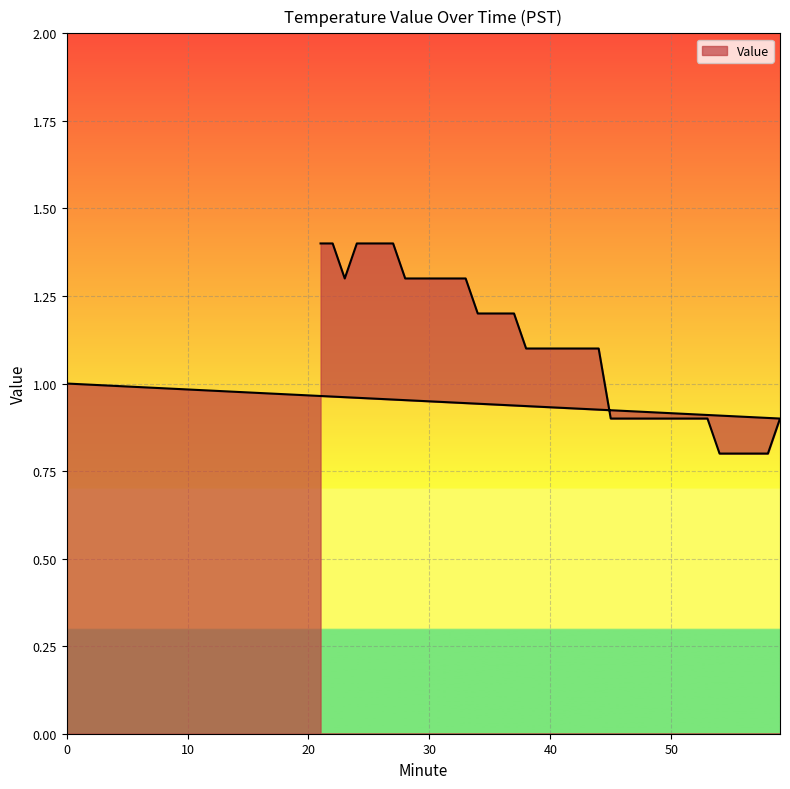

What is the ratio of the value at 36 to the value at 40?

1.1